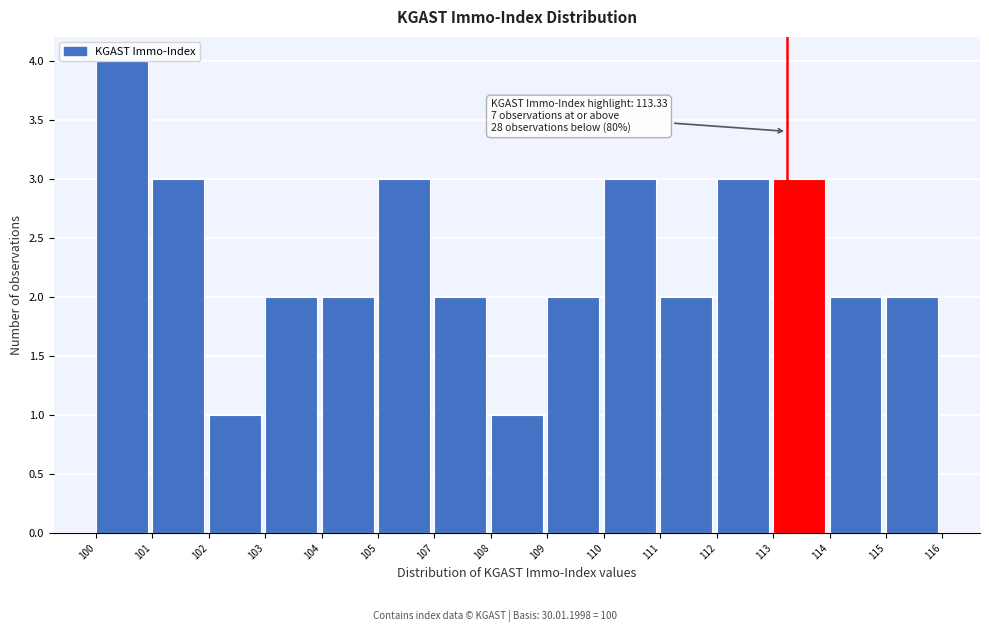

At which category does the chart reach its peak across all series?

100